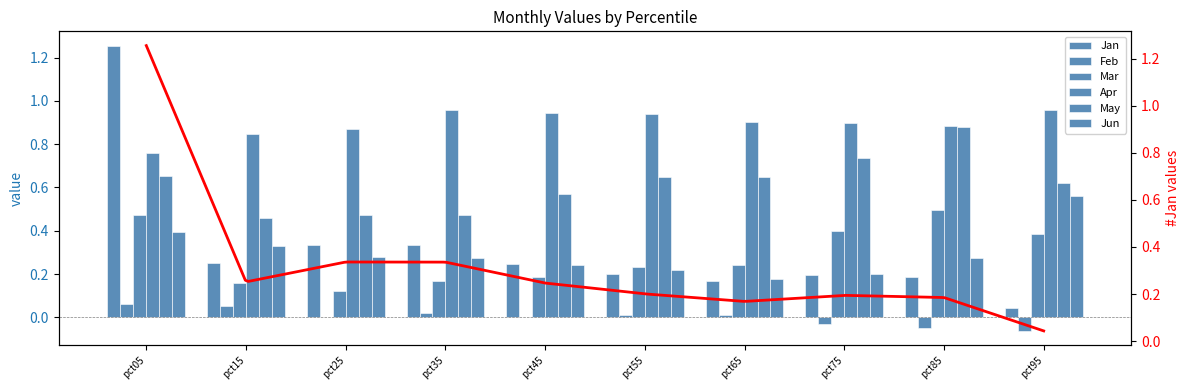

Which category has the highest value in the Jun series?

pct95